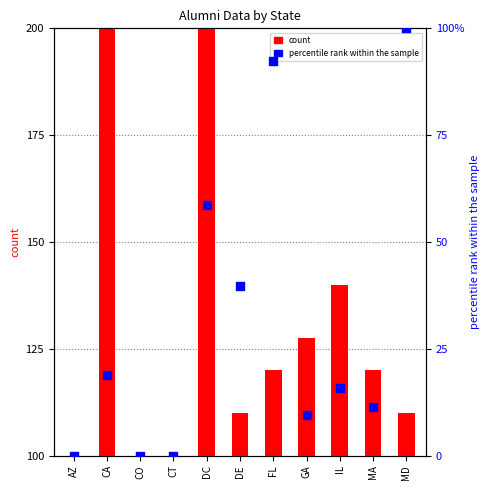

Which series has the largest total across all categories?

count